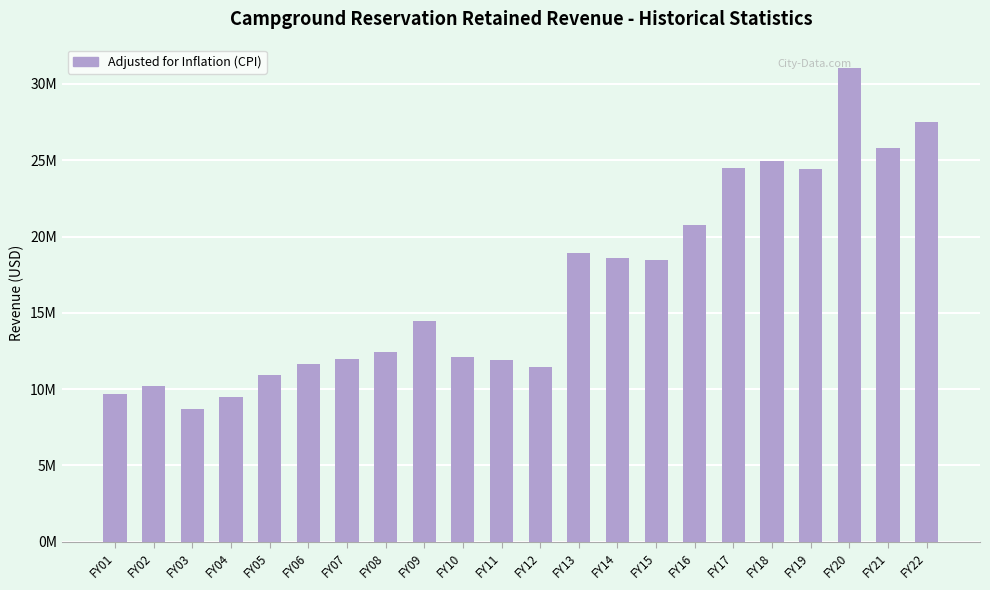

List the labels in order of value, smallest first.

FY03, FY04, FY01, FY02, FY05, FY12, FY06, FY11, FY07, FY10, FY08, FY09, FY15, FY14, FY13, FY16, FY19, FY17, FY18, FY21, FY22, FY20